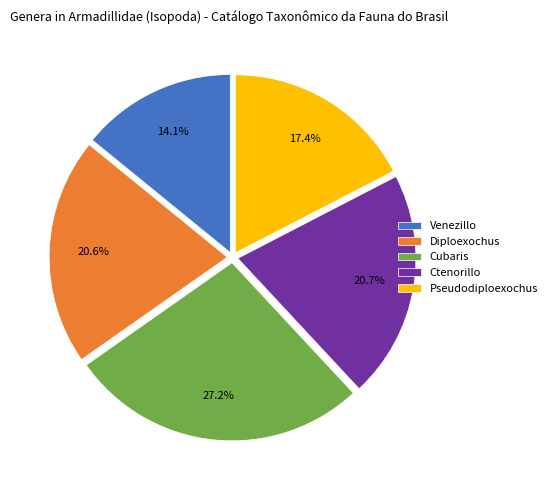

Does Pseudodiploexochus account for over 50% of the chart?

No